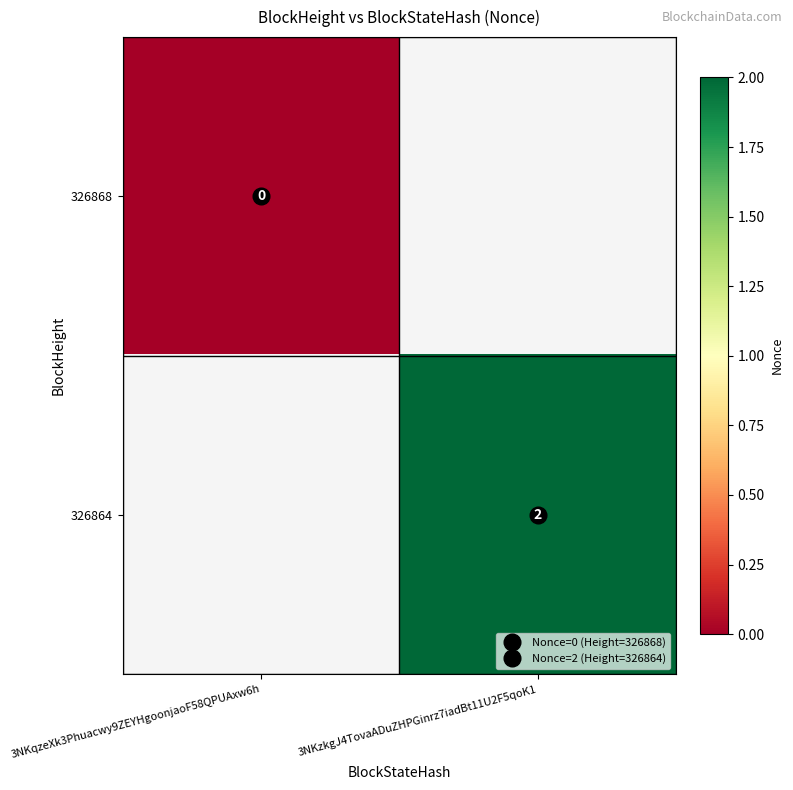

At which category does the chart reach its minimum across all series?

3NKqzeXk3Phuacwy9ZEYHgoonjaoF58QPUAxw6h